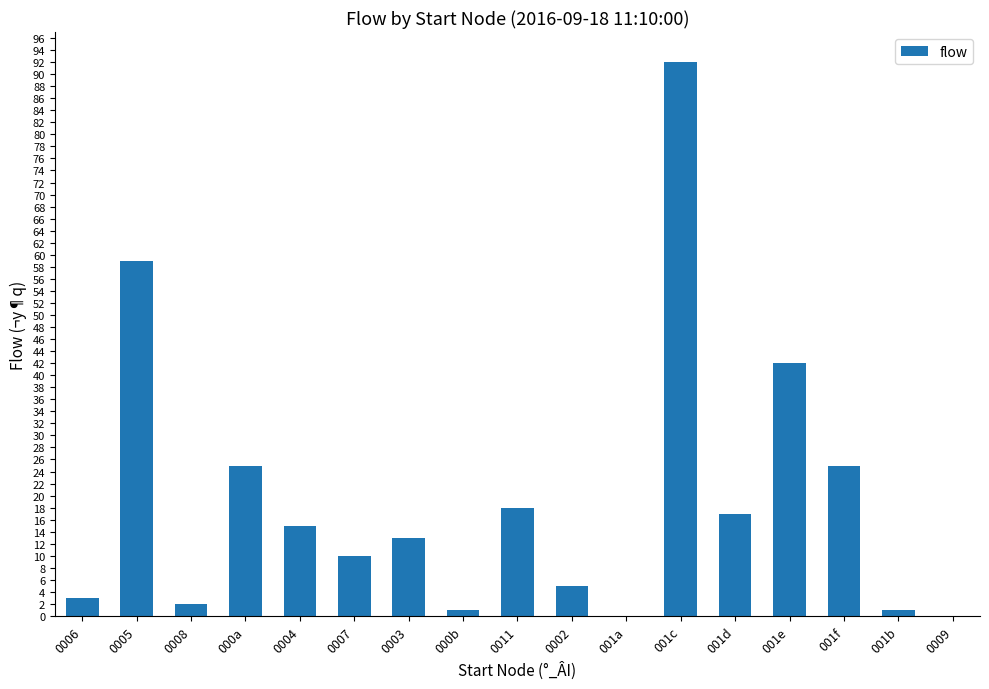

Reading left to right, transcribe all the data shown in this chart.

0006=3	0005=59	0008=2	000a=25	0004=15	0007=10	0003=13	000b=1	0011=18	0002=5	001a=0	001c=92	001d=17	001e=42	001f=25	001b=1	0009=0